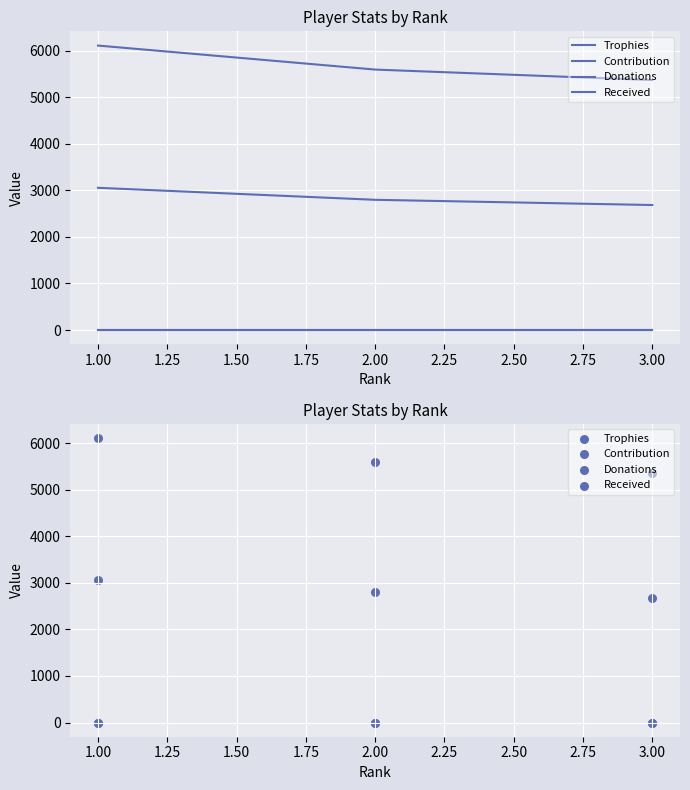

Which series has the largest total across all categories?

Trophies